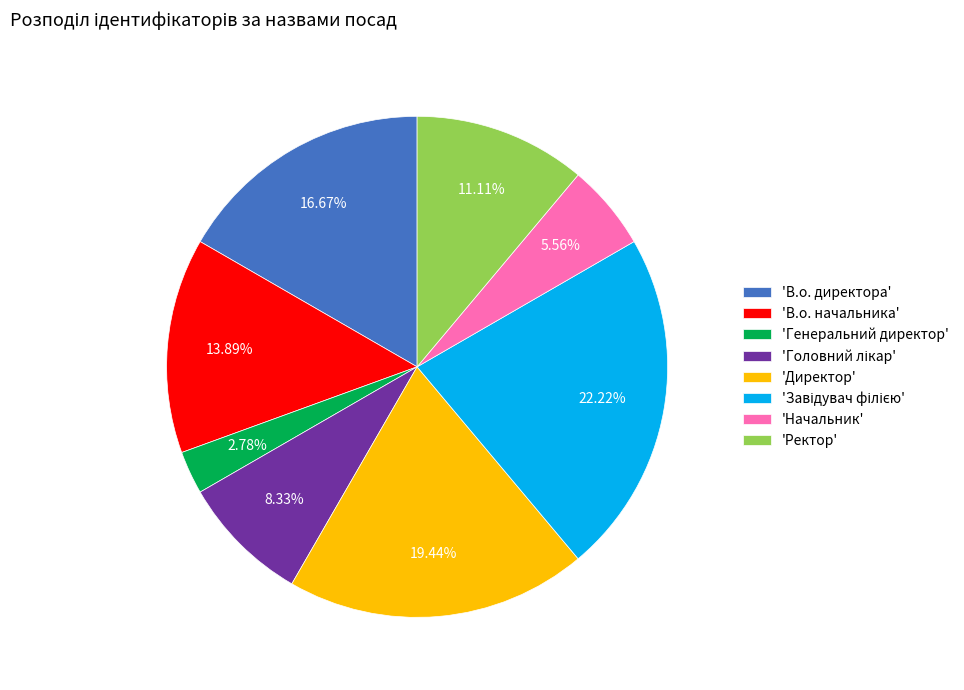

Approximately how many times larger is the value at 'Ректор' compared to 'Генеральний директор'?

4.0